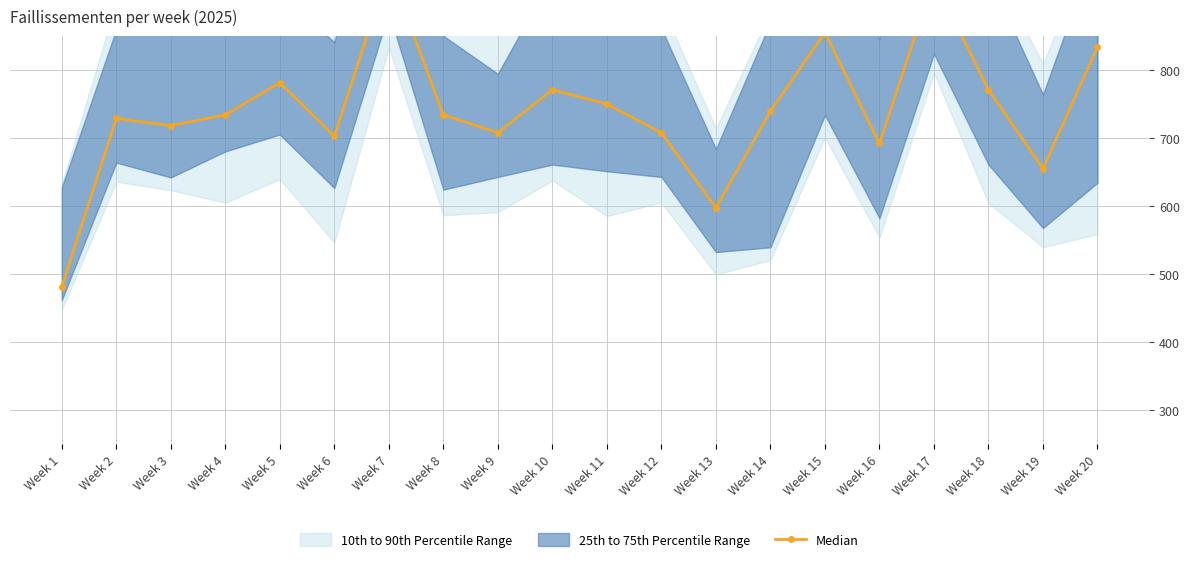

Read the value at Week 12.

707.9